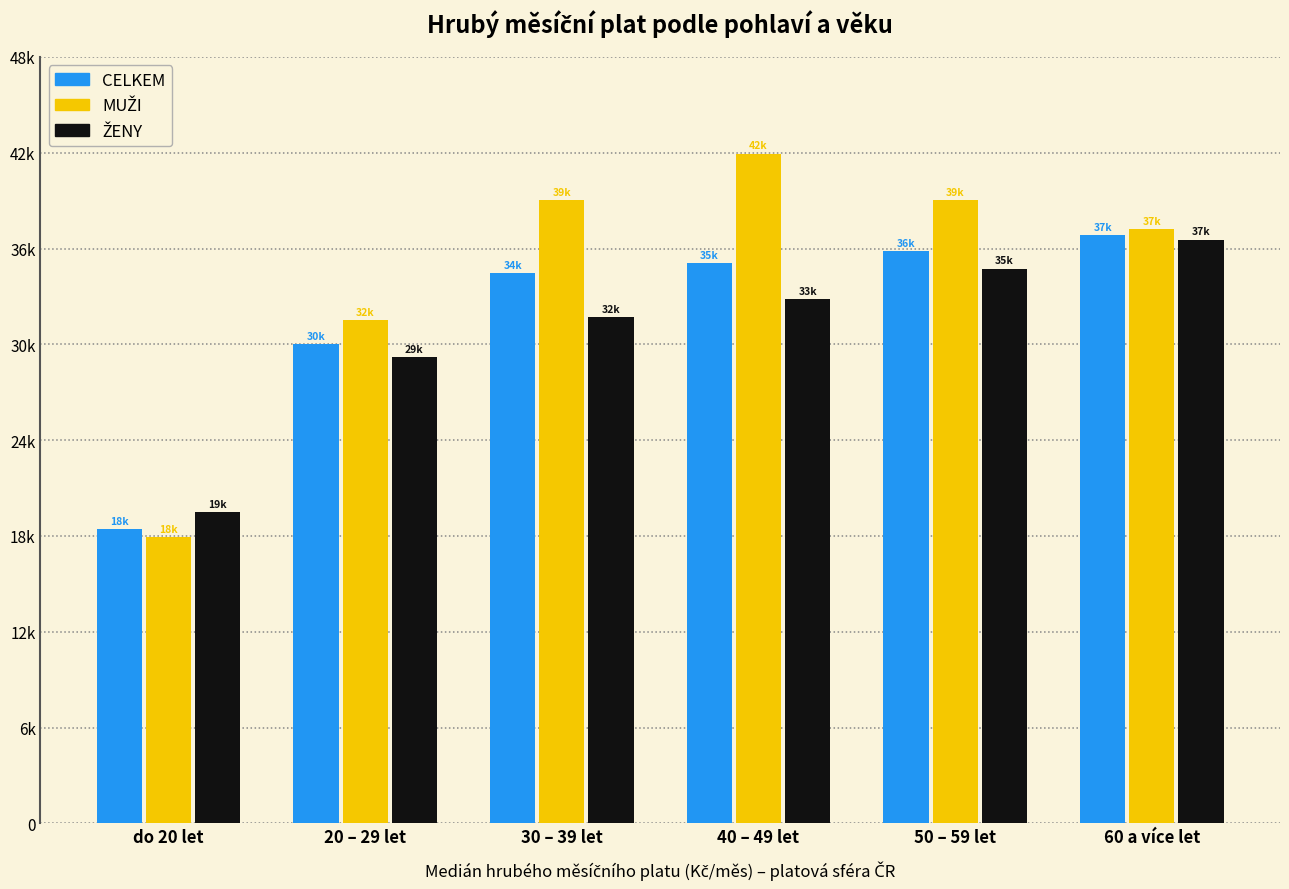

At which label is CELKEM closest to 27647?

20 – 29 let